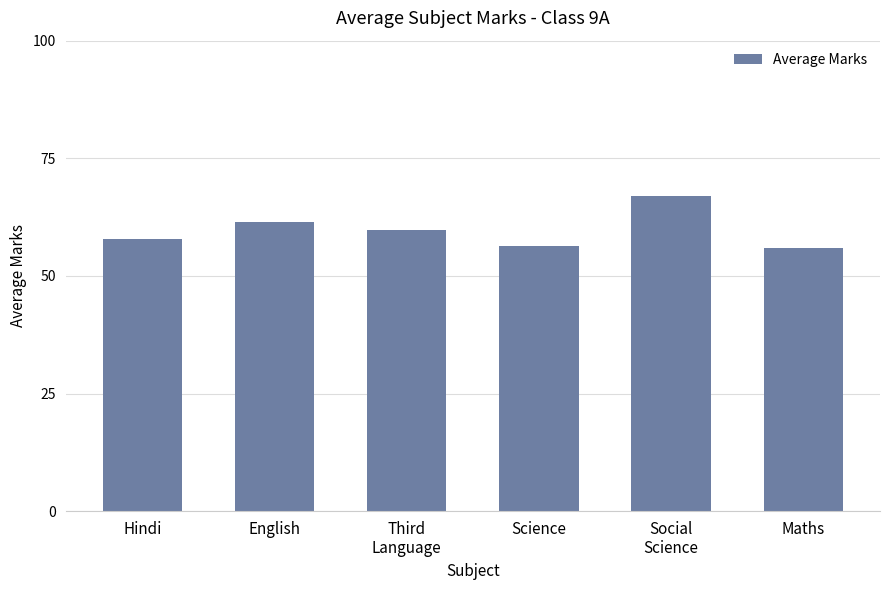

What is the change in value from English to Science?

-5.1